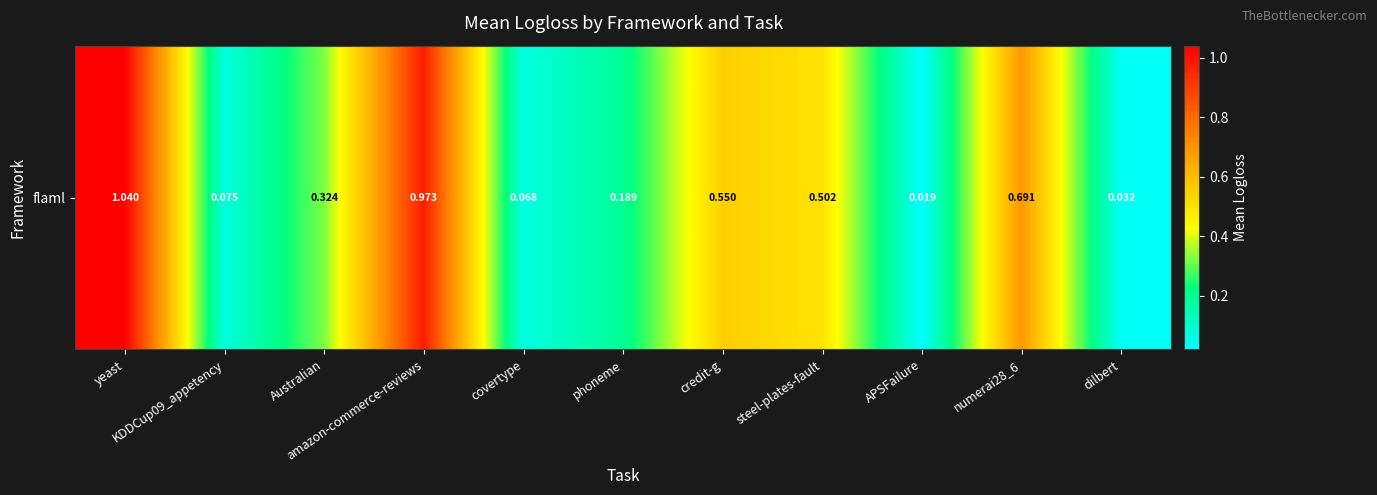

List the labels in order of value, largest first.

yeast, amazon-commerce-reviews, numerai28_6, credit-g, steel-plates-fault, Australian, phoneme, KDDCup09_appetency, covertype, dilbert, APSFailure